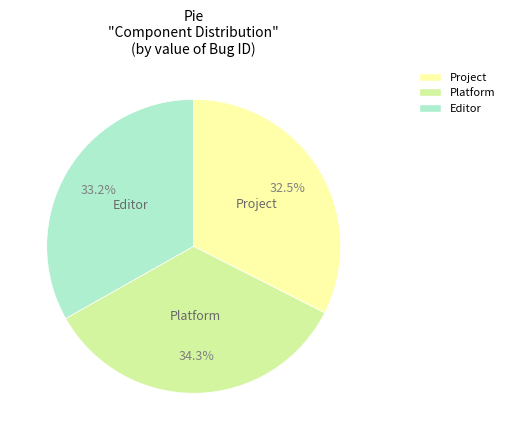

Does any single category account for the majority?

No